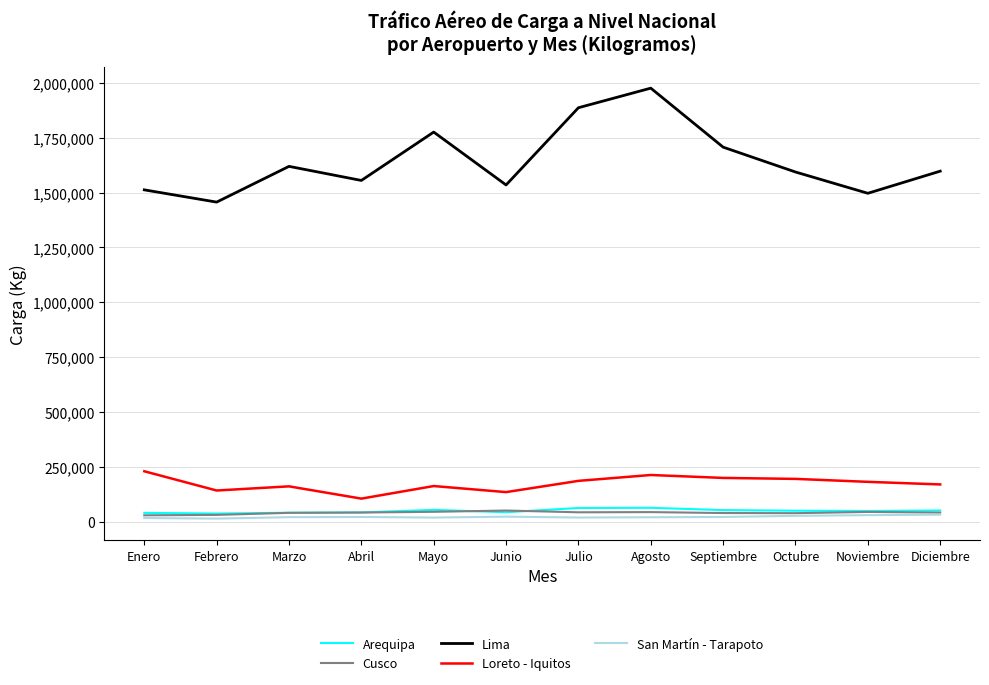

Is it true that Lima equals 1554905 at Abril?

True